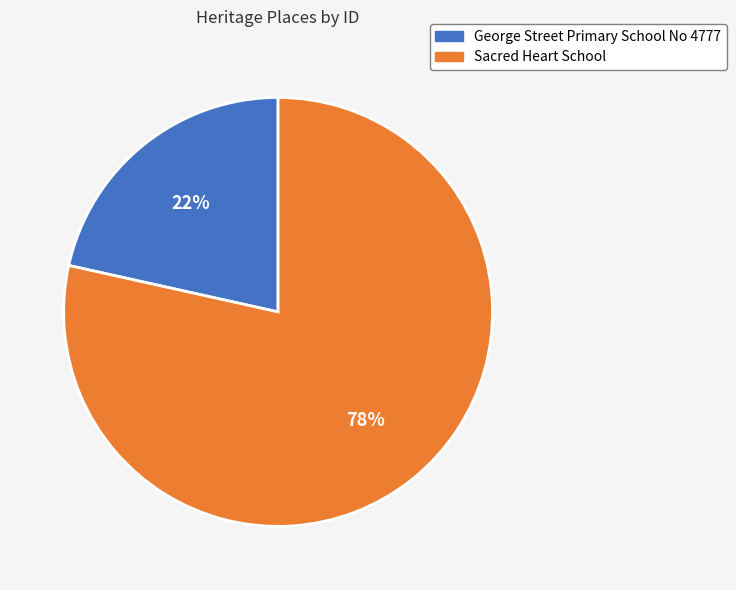

Rank the categories by value from highest to lowest.

Sacred Heart School, George Street Primary School No 4777